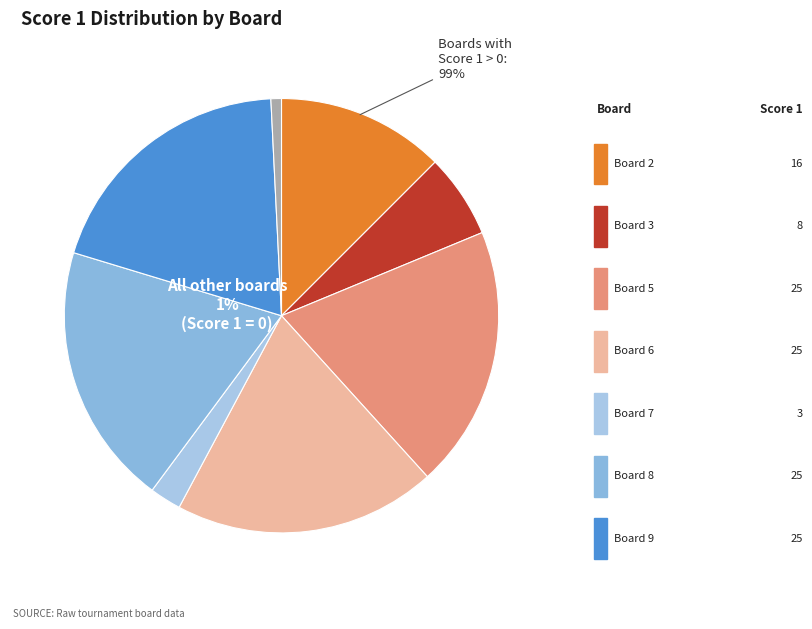

The Board 8 slice represents 20% of the pie. True or false?

True